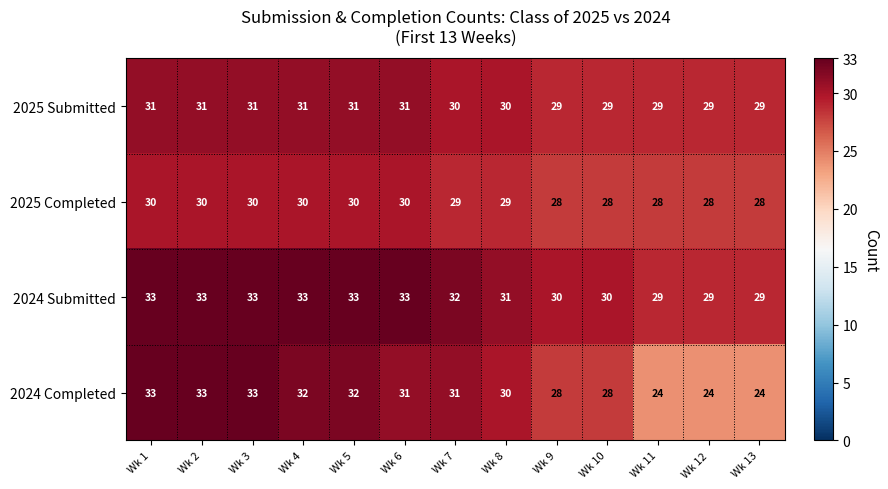

Which series has the largest total across all categories?

2024 Submitted